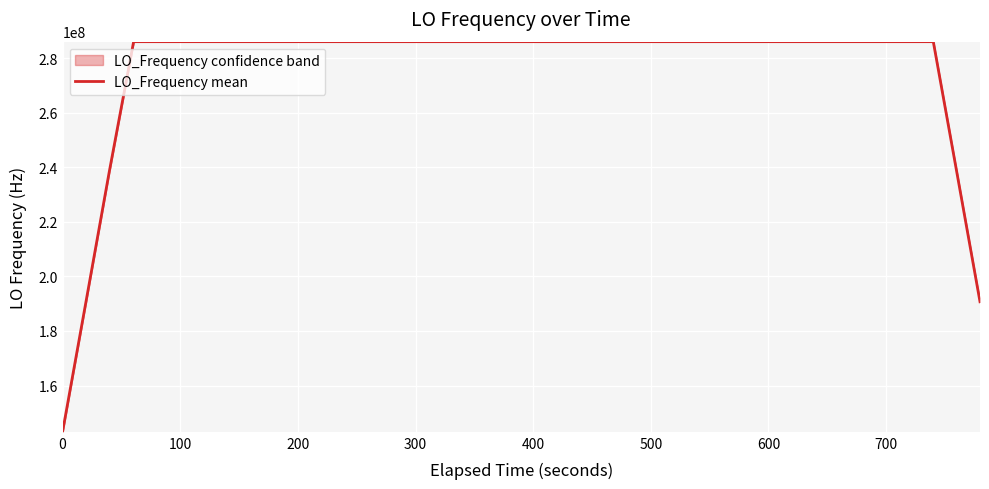

The chart shows a value of 68408638.2 at 24. True or false?

False